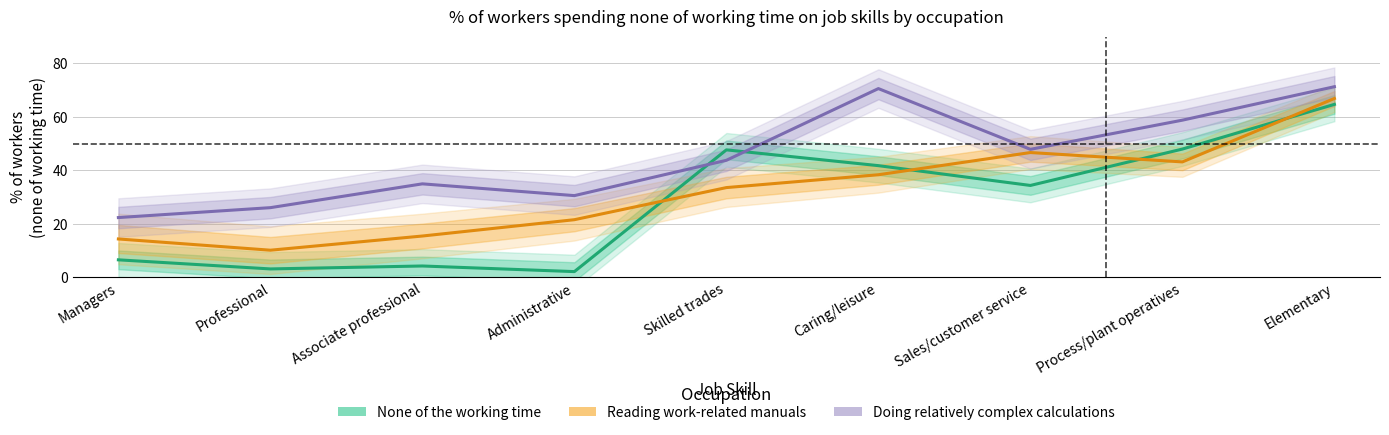

Is this an area chart (filled region under the line)?

No